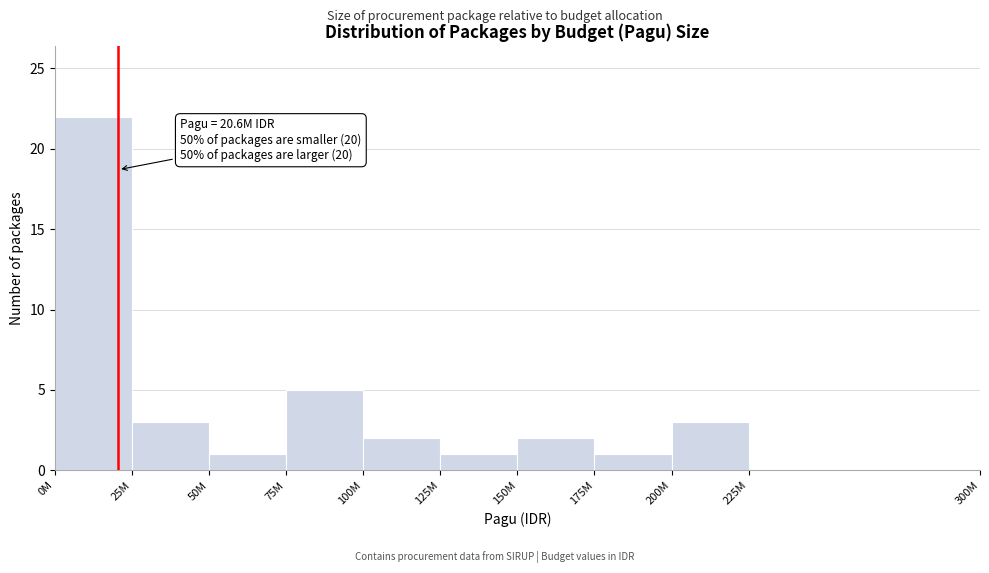

Reading left to right, list all the values displayed in this chart.

0M=22	25M=3	50M=1	75M=5	100M=2	125M=1	150M=2	175M=1	200M=3	225M=0